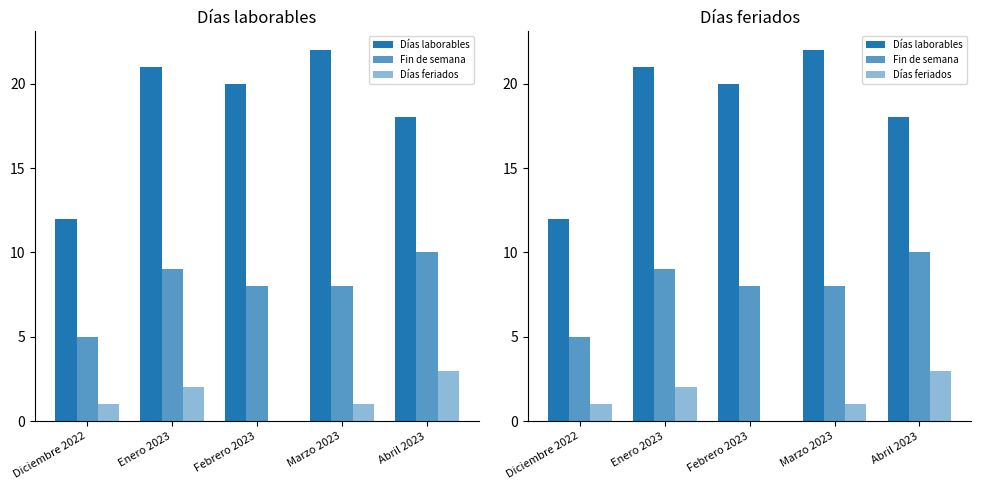

What are all the series names shown in the legend?

Días laborables, Fin de semana, Días feriados